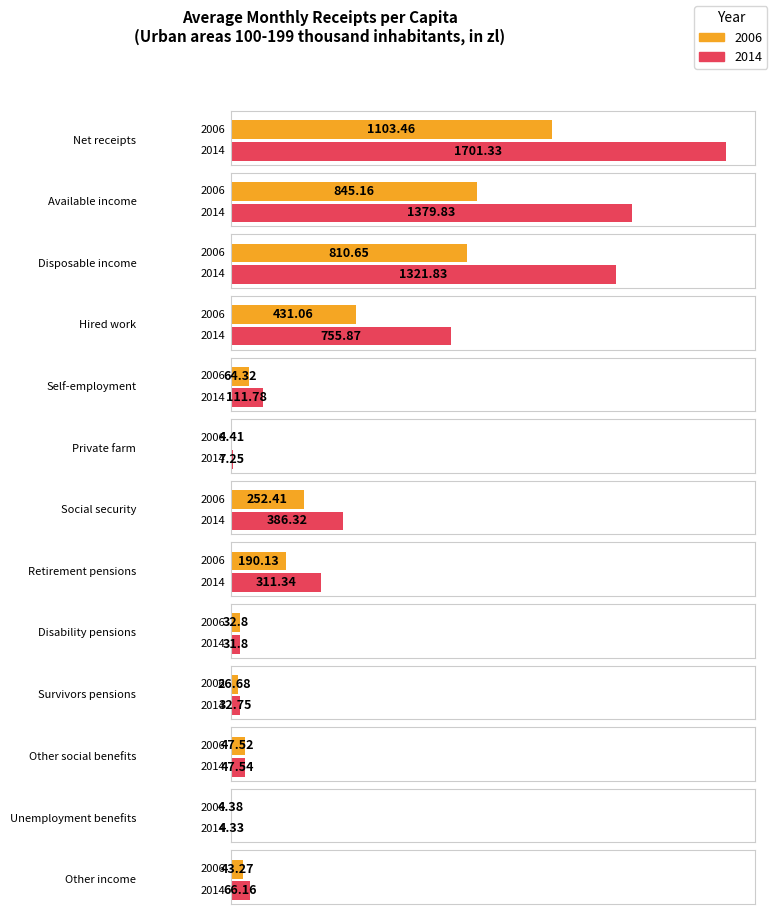

Rank the categories by 2014 value from lowest to highest.

Unemployment benefits, Private farm, Disability pensions, Survivors pensions, Other social benefits, Other income, Self-employment, Retirement pensions, Social security, Hired work, Disposable income, Available income, Net receipts